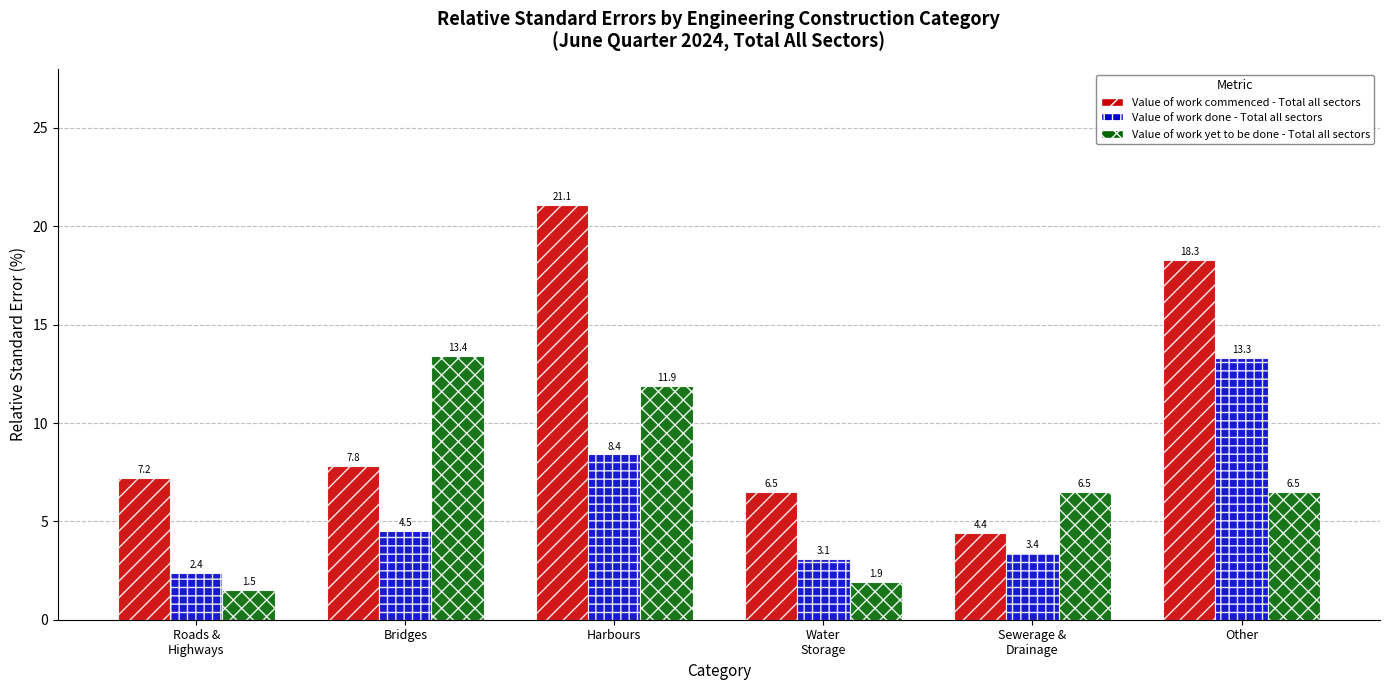

How many data points in Value of work commenced - Total all sectors are less than 7?

2